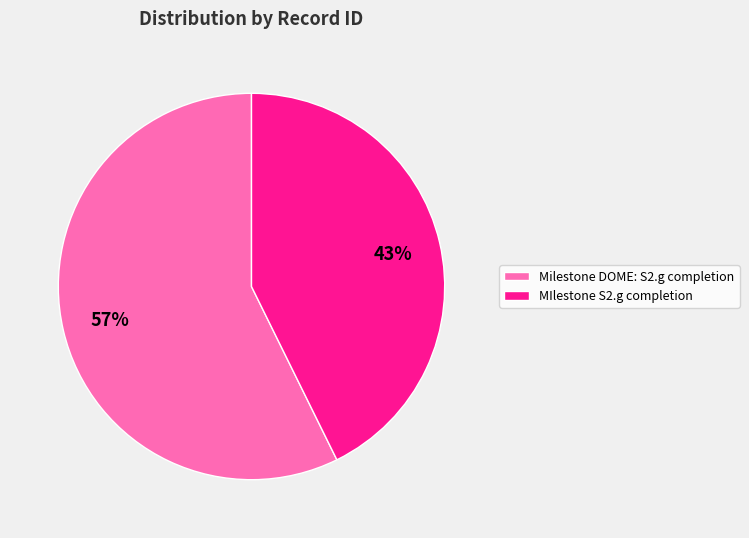

Which slice represents more than half of the pie?

Milestone DOME: S2.g completion